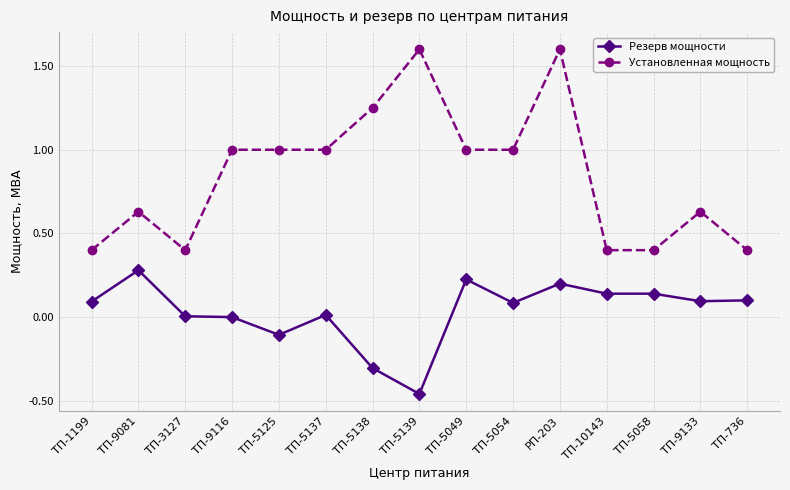

What is the greatest value displayed?

1.6